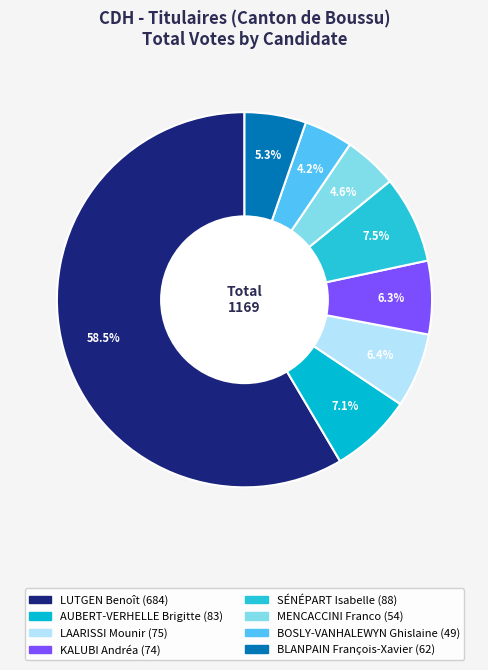

Which category has the smallest portion of the pie?

BOSLY-VANHALEWYN Ghislaine